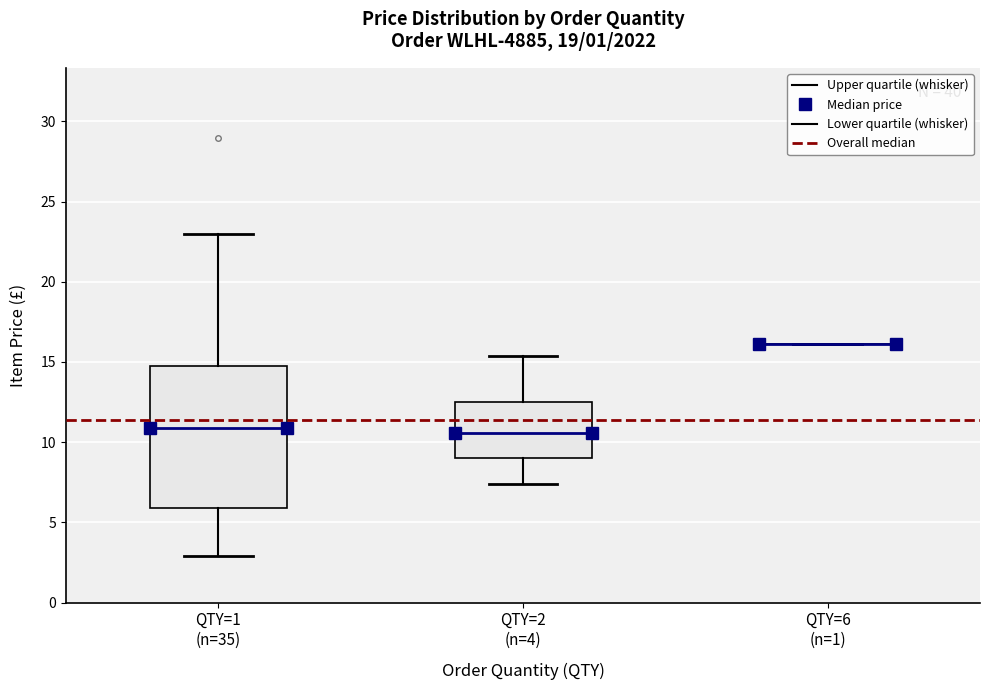

Where does the upper whisker of the box for QTY=2 (n=4) end on the y-axis? The values are not printed on the chart, so give them approximately, as read against the axis.

15.5